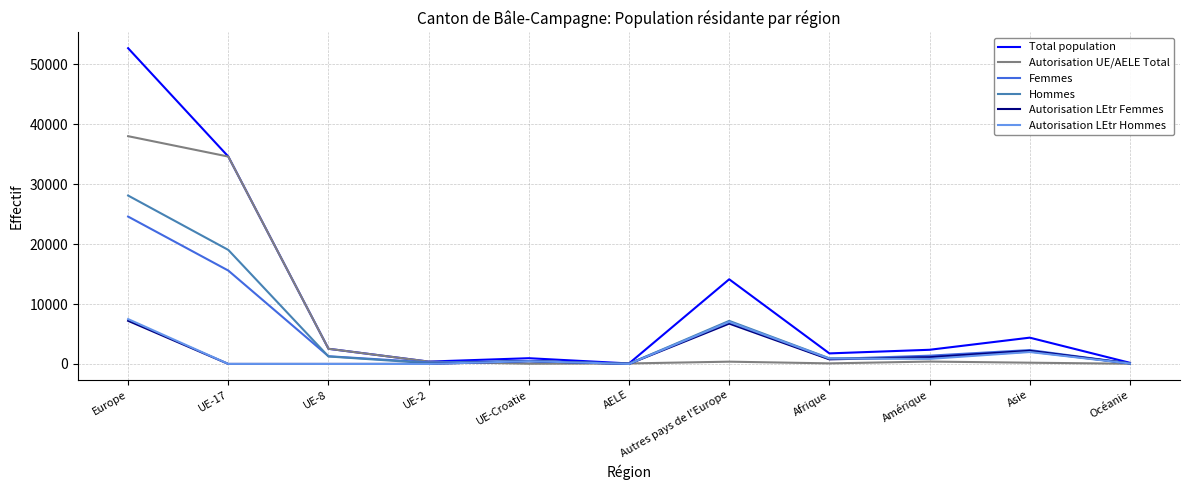

Which series changed the most between Europe and UE-2?

Total population